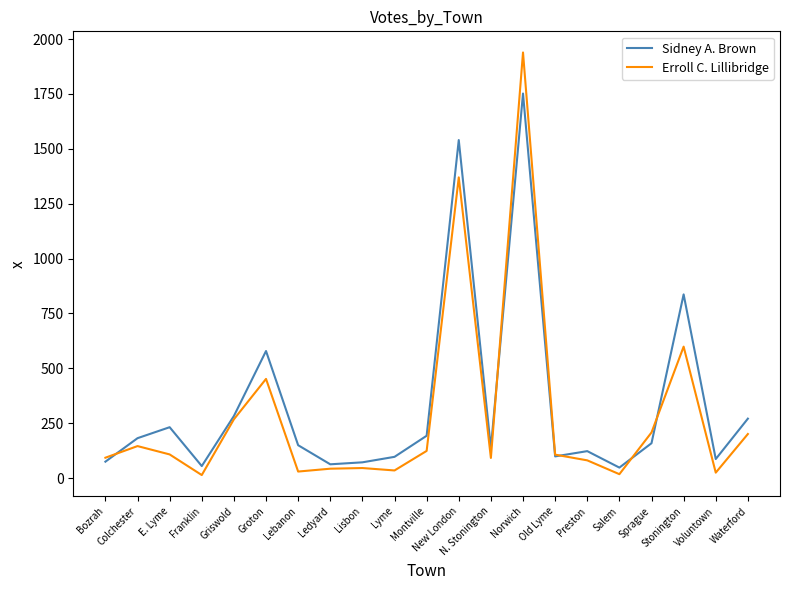

Between which two adjacent categories do Erroll C. Lillibridge and Sidney A. Brown first intersect?

Bozrah and Colchester